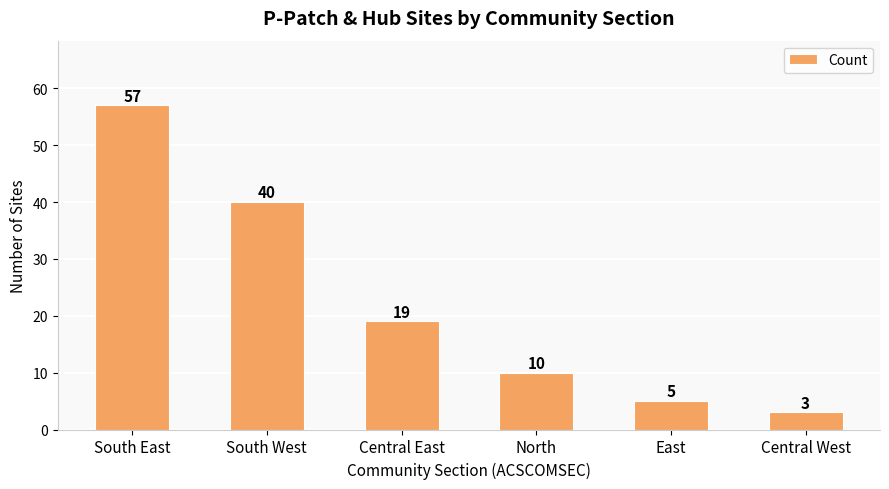

List the labels in order of value, largest first.

South East, South West, Central East, North, East, Central West